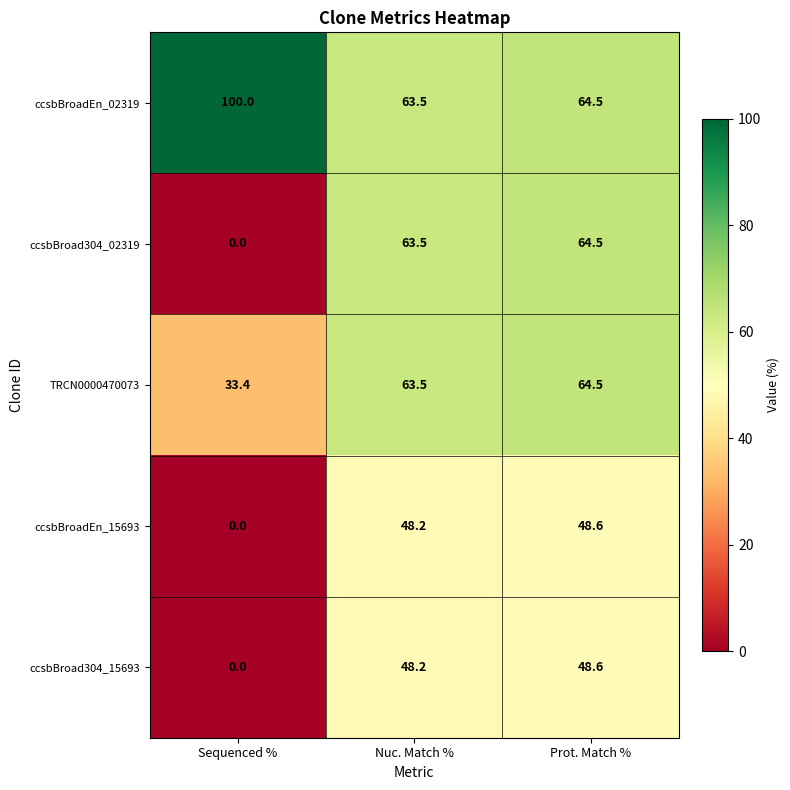

What is the sum of the ccsbBroad304_15693 values at Sequenced % and Nuc. Match %?

48.2